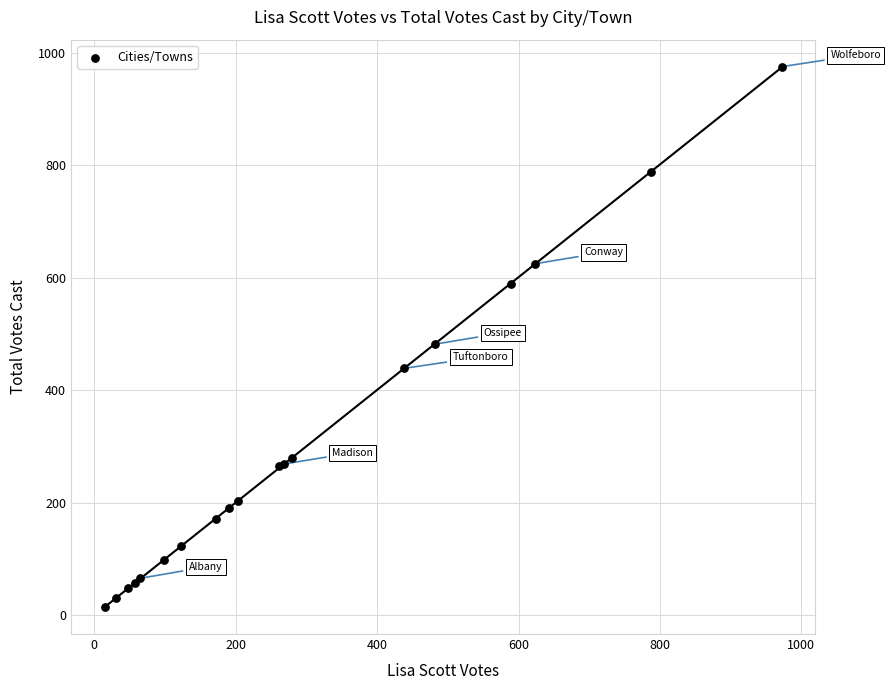

What Y value in the scatter plot is closest to 495?

482